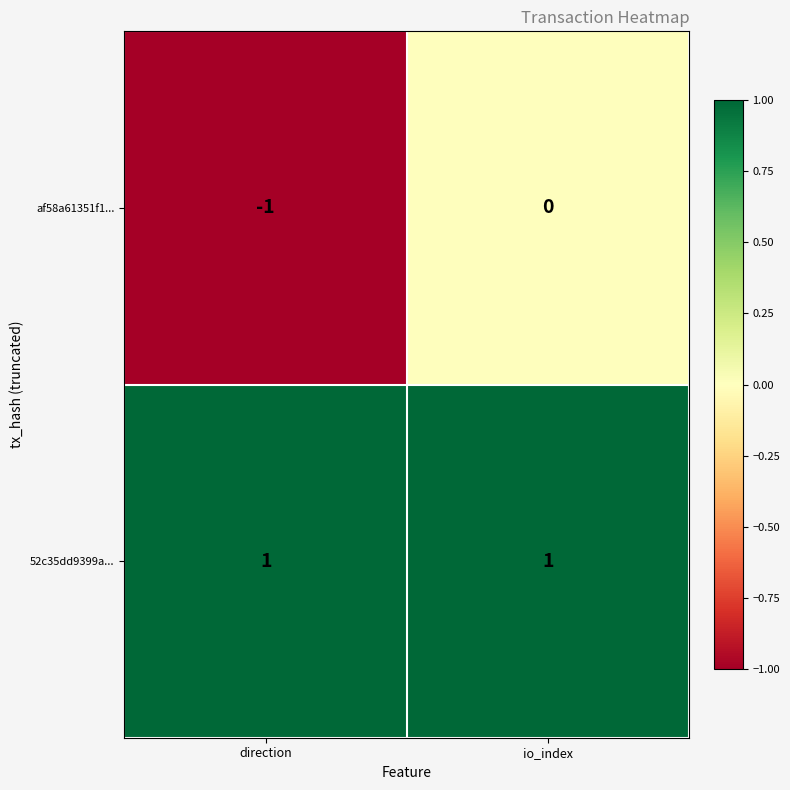

Rank the series at direction from lowest to highest value.

af58a61351f1..., 52c35dd9399a...